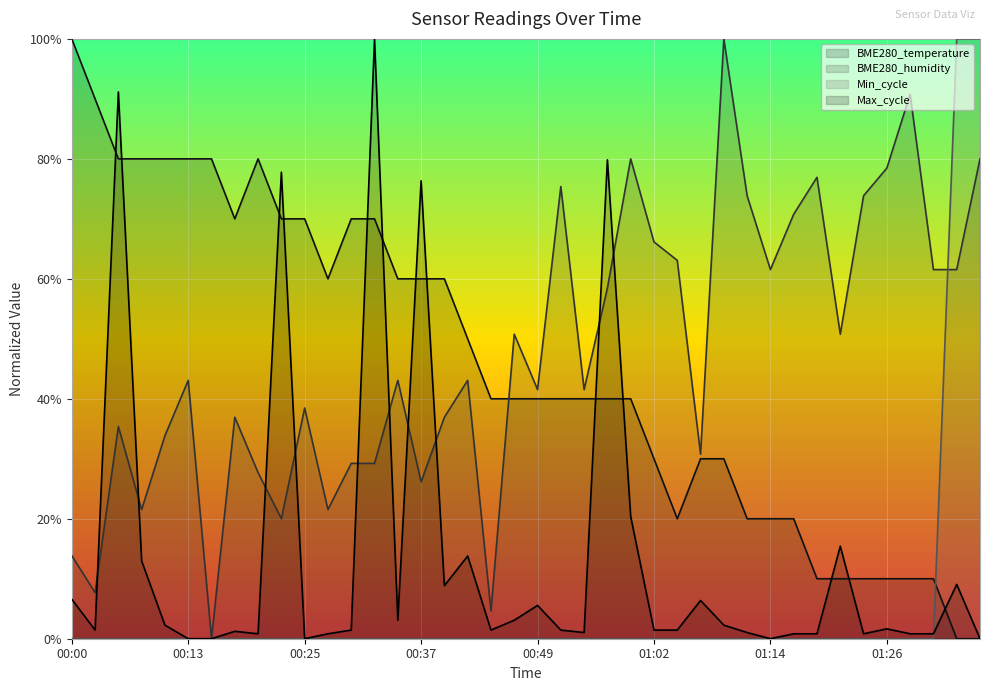

Which category has the highest value in the Min_cycle series?

01:33